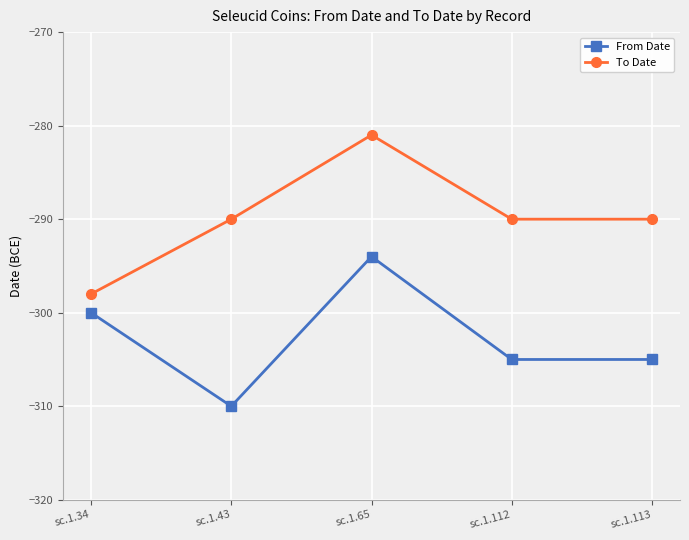

At which category does the chart reach its minimum across all series?

sc.1.43